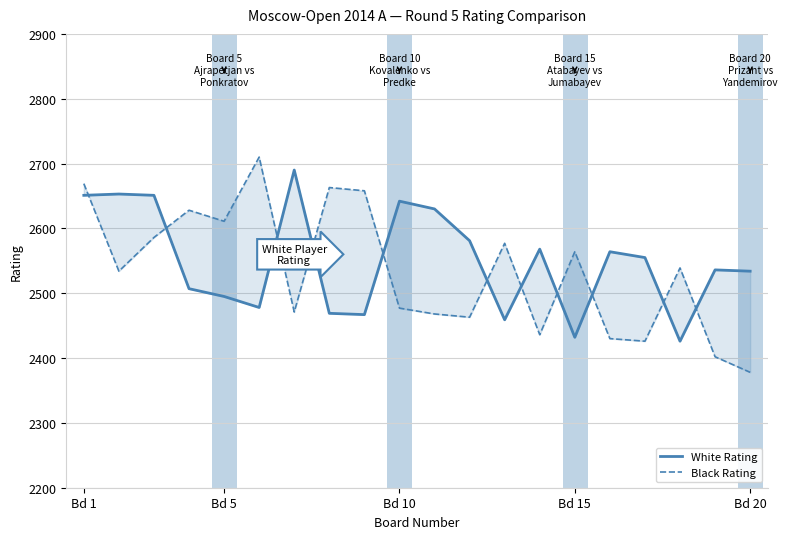

True or false: White Rating has more than 0 points higher than both neighbors.

True